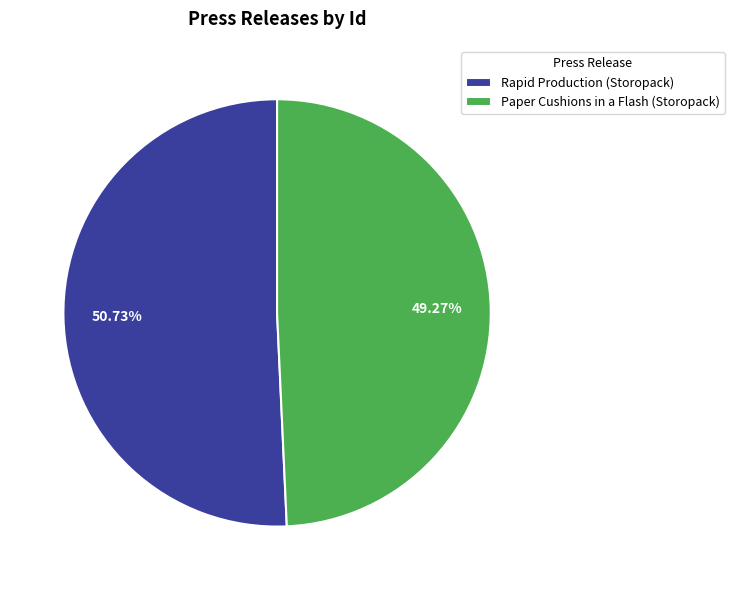

True or false: Rapid Production (Storopack) accounts for 39% of the total.

False